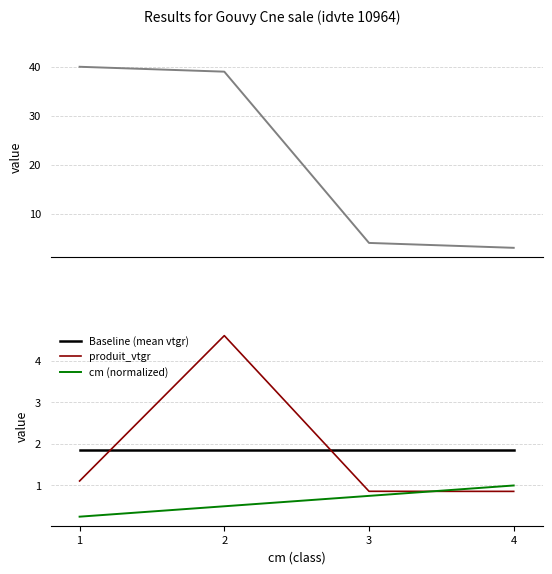

Is it true that produit_nbre equals 4.0 at 3?

True